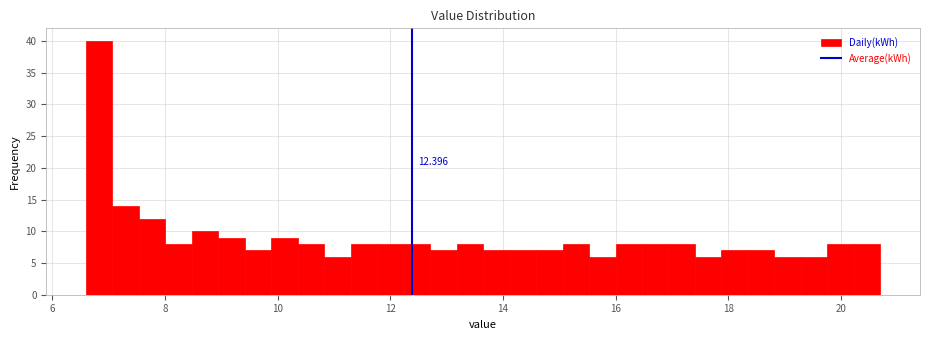

Read against the x-axis, roughly where is the centre of the tallest bar?

6.8